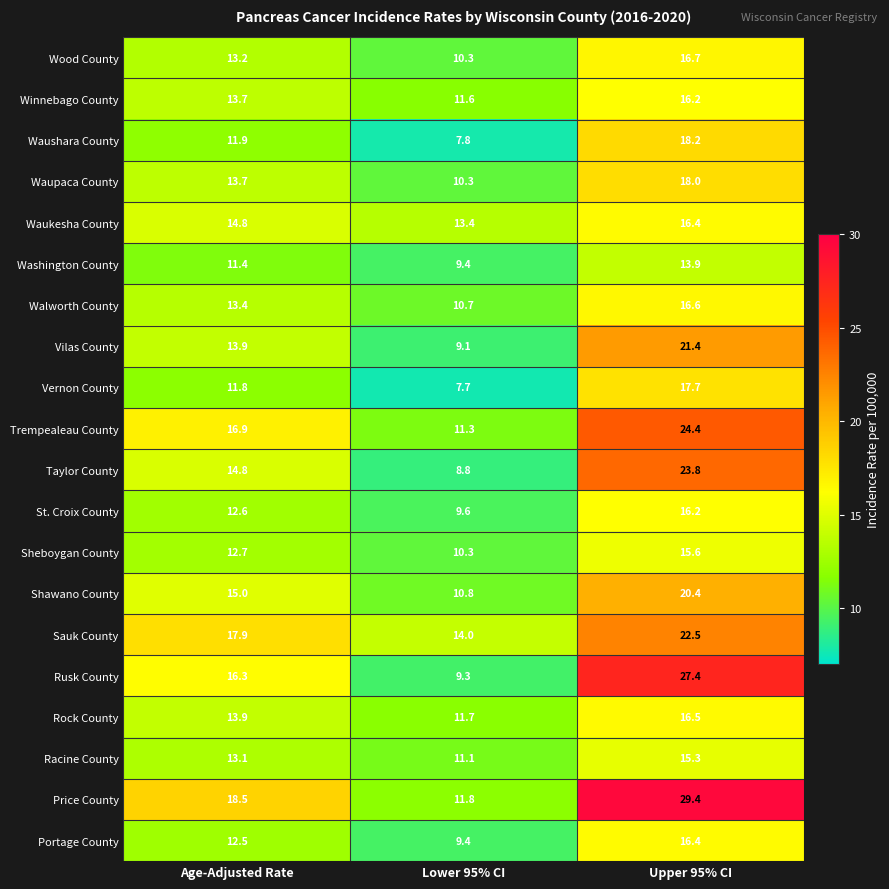

What is the minimum value for Waushara County?

7.8